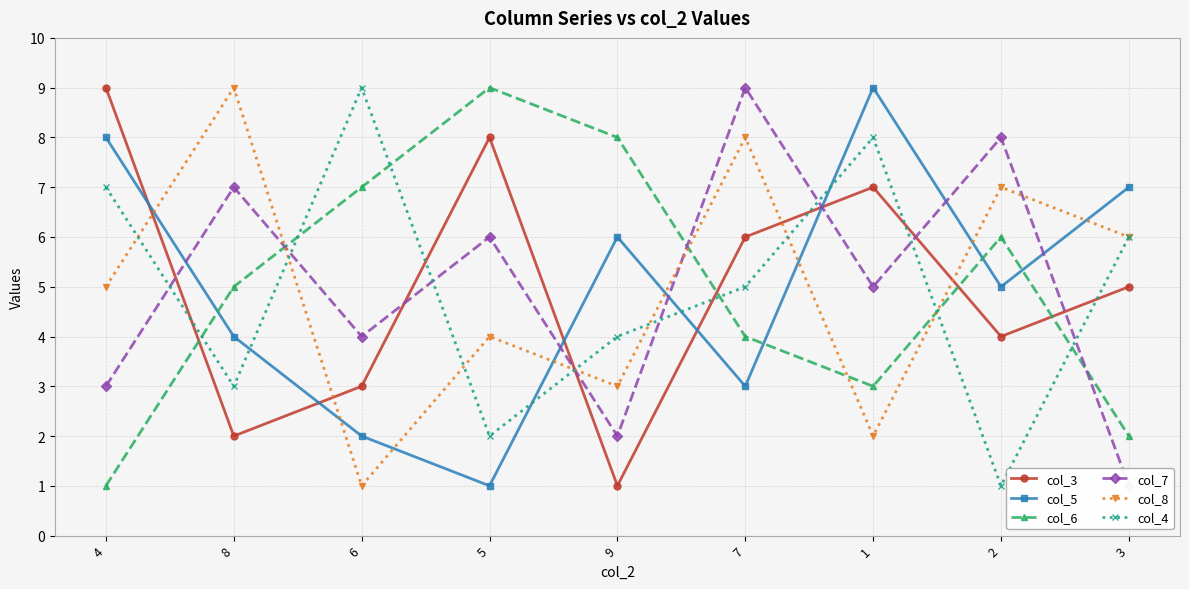

At which category does the chart reach its peak across all series?

4